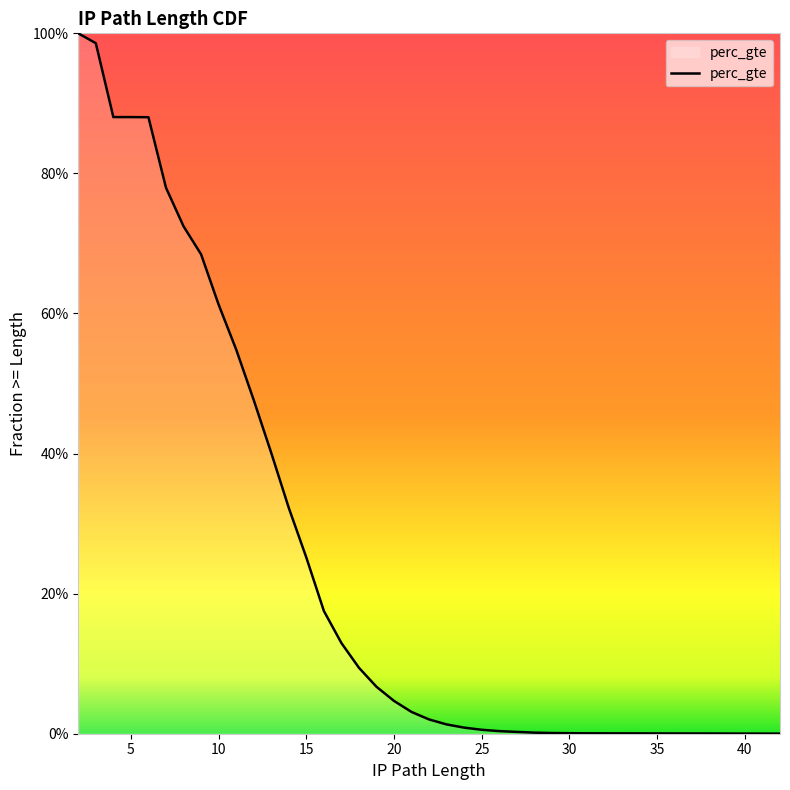

What is the maximum value shown in the chart?

1.0